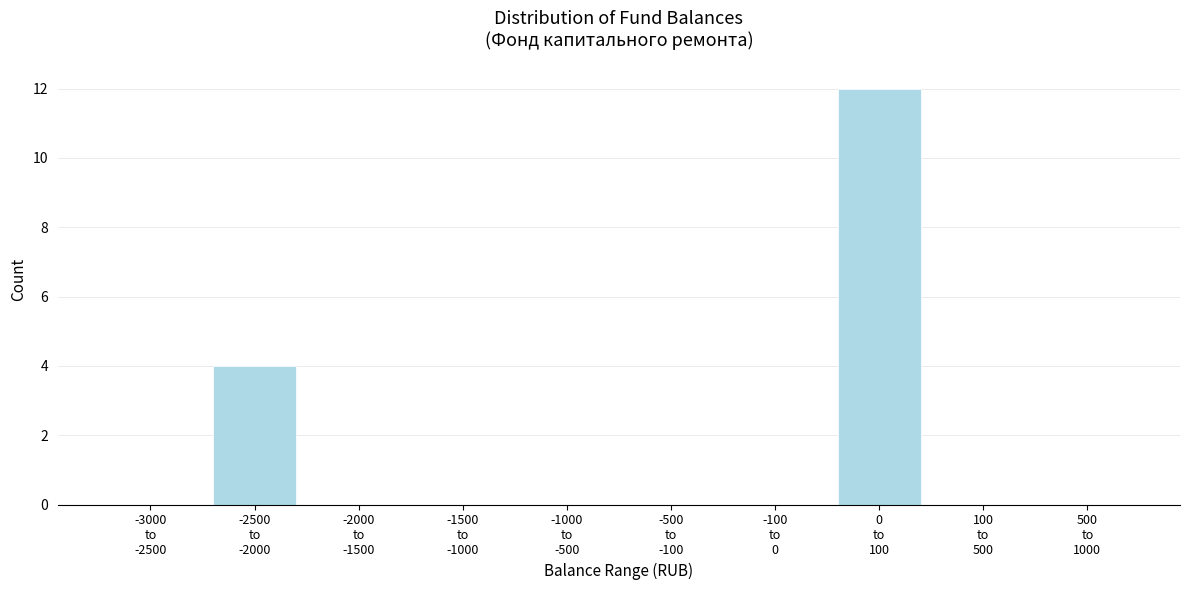

What is the sum of all values?

16